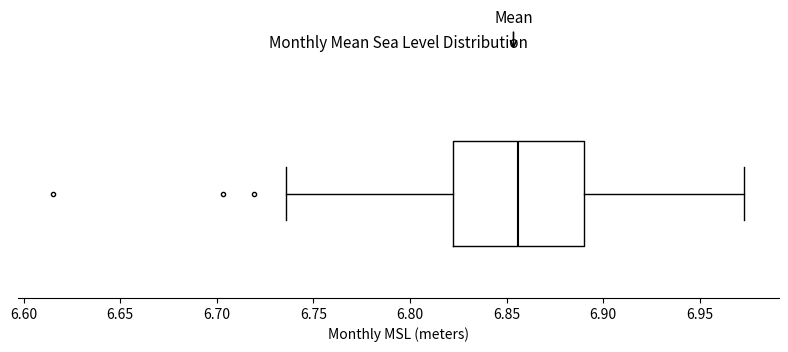

Where does the median line of the box sit on the x-axis? The values are not printed on the chart, so give them approximately, as read against the axis.

6.855